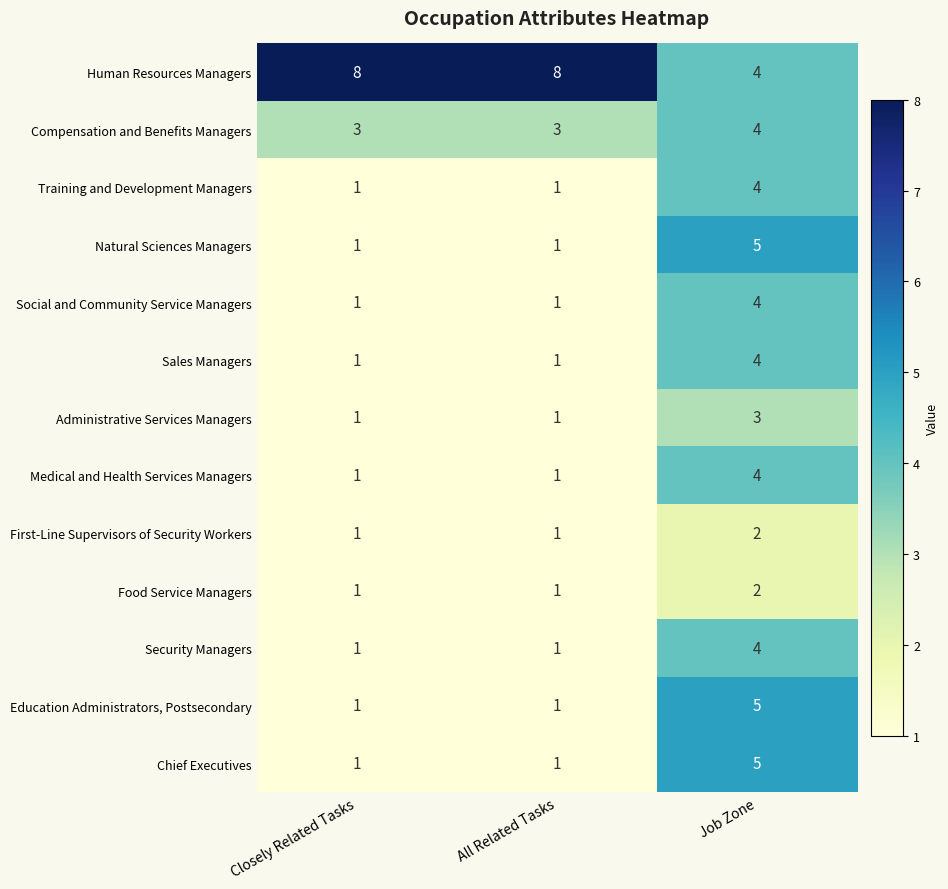

What is the approximate value of Sales Managers at Job Zone?

4